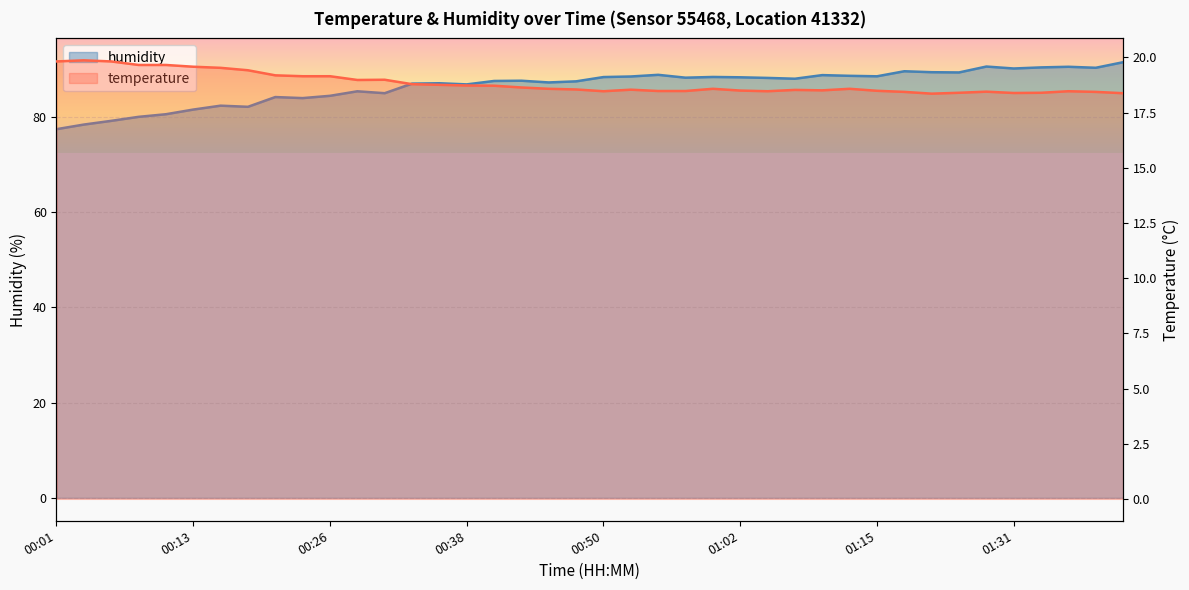

Is the value of humidity at 01:00 greater than the value of temperature at 00:18?

Yes